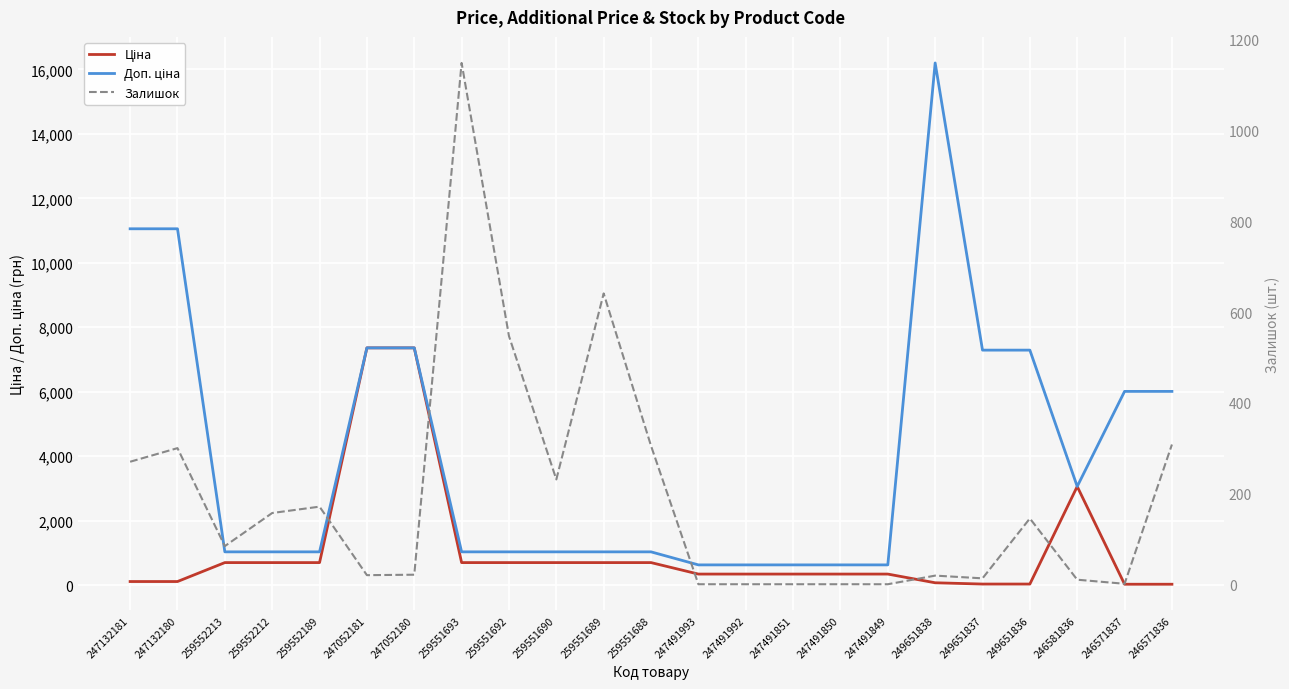

Where is the first local maximum for Доп. ціна?

249651838